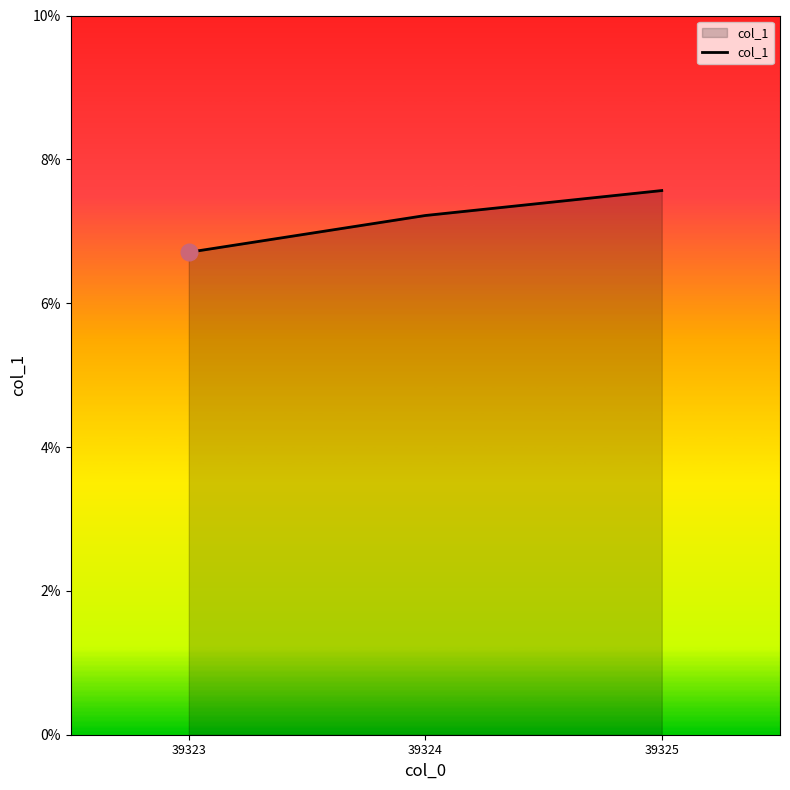

At which label does the data first exceed 7?

39324